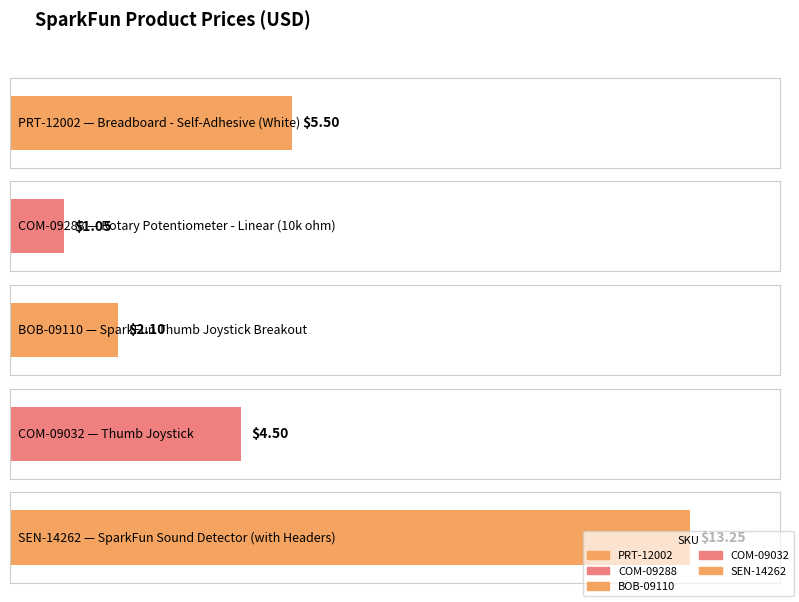

The value at COM-09032 is 6.9. True or false?

False